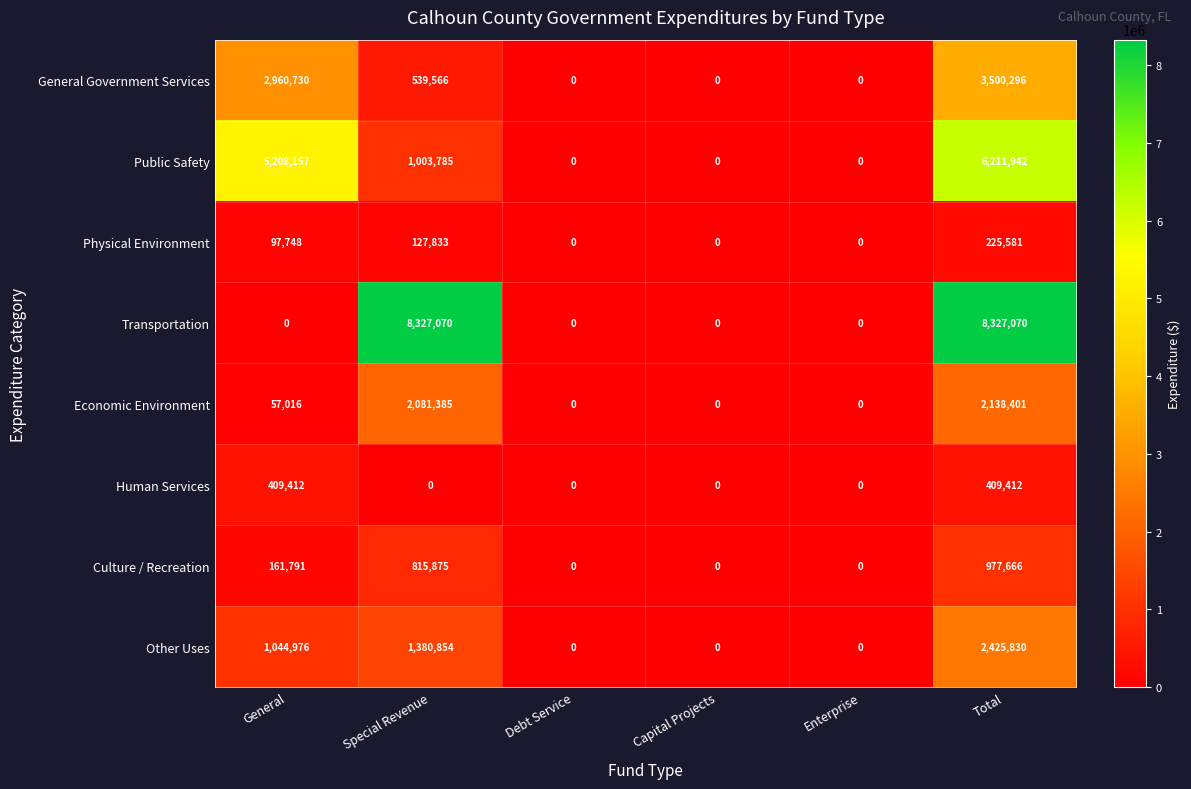

What is the difference between the maximum and minimum values in the Other Uses series?

2425830